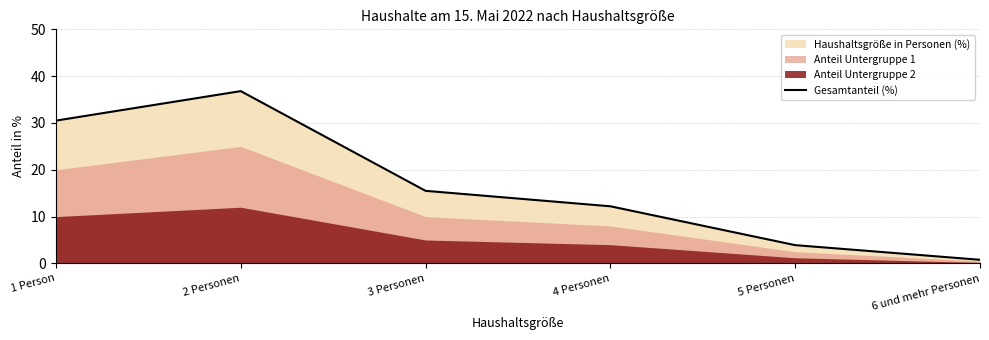

How many points are higher than both their immediate neighbors (excluding endpoints)?

1